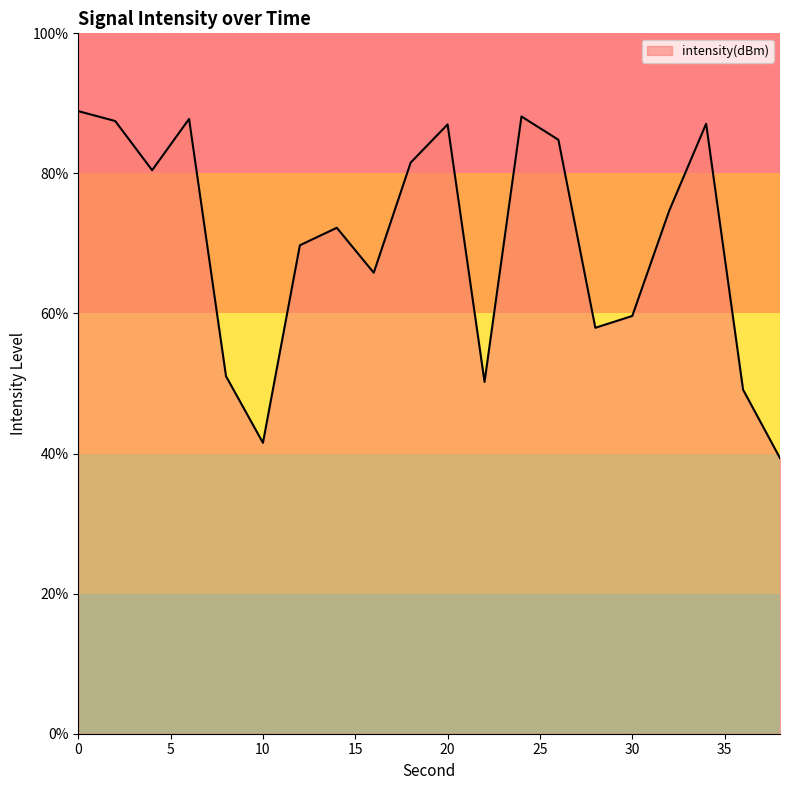

What is the difference between the maximum and minimum values?

49.5